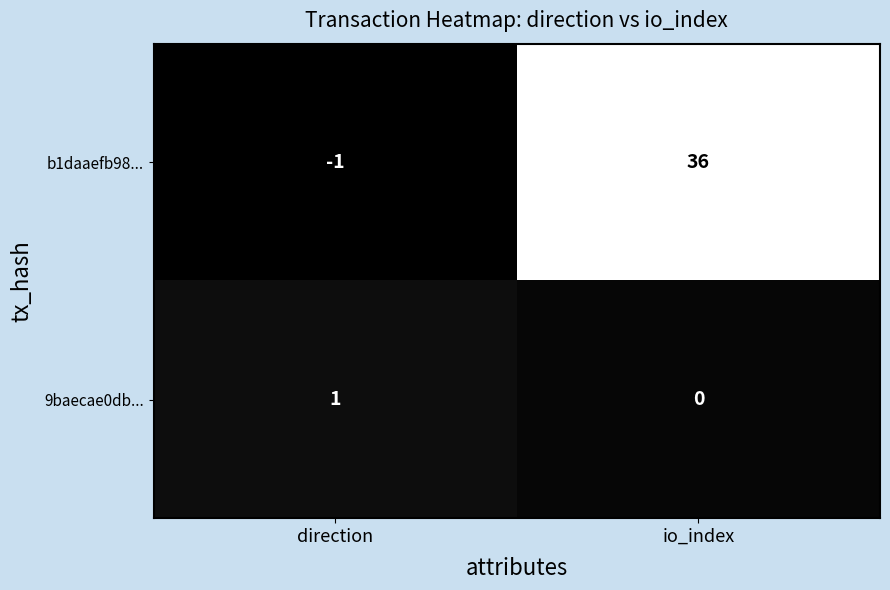

What is the total value across all series at direction?

0